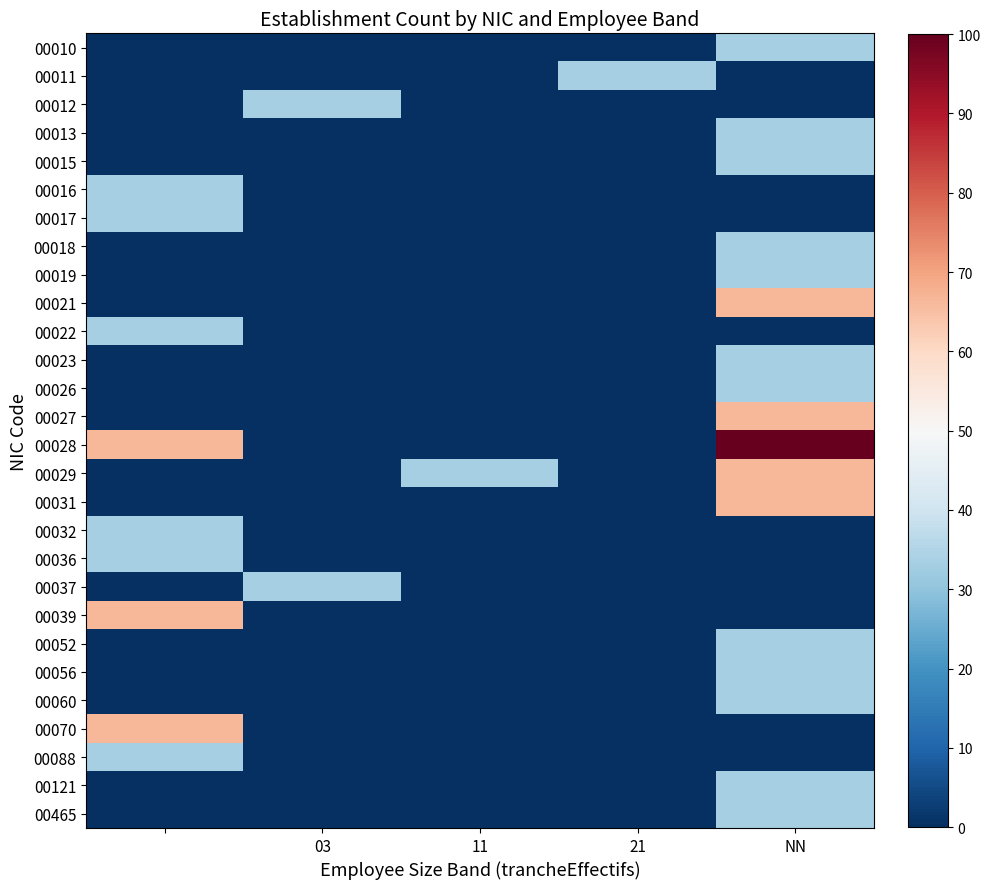

List the series in order of their peak value, lowest first.

00010, 00011, 00012, 00013, 00015, 00016, 00017, 00018, 00019, 00022, 00023, 00026, 00032, 00036, 00037, 00052, 00056, 00060, 00088, 00121, 00465, 00021, 00027, 00029, 00031, 00039, 00070, 00028